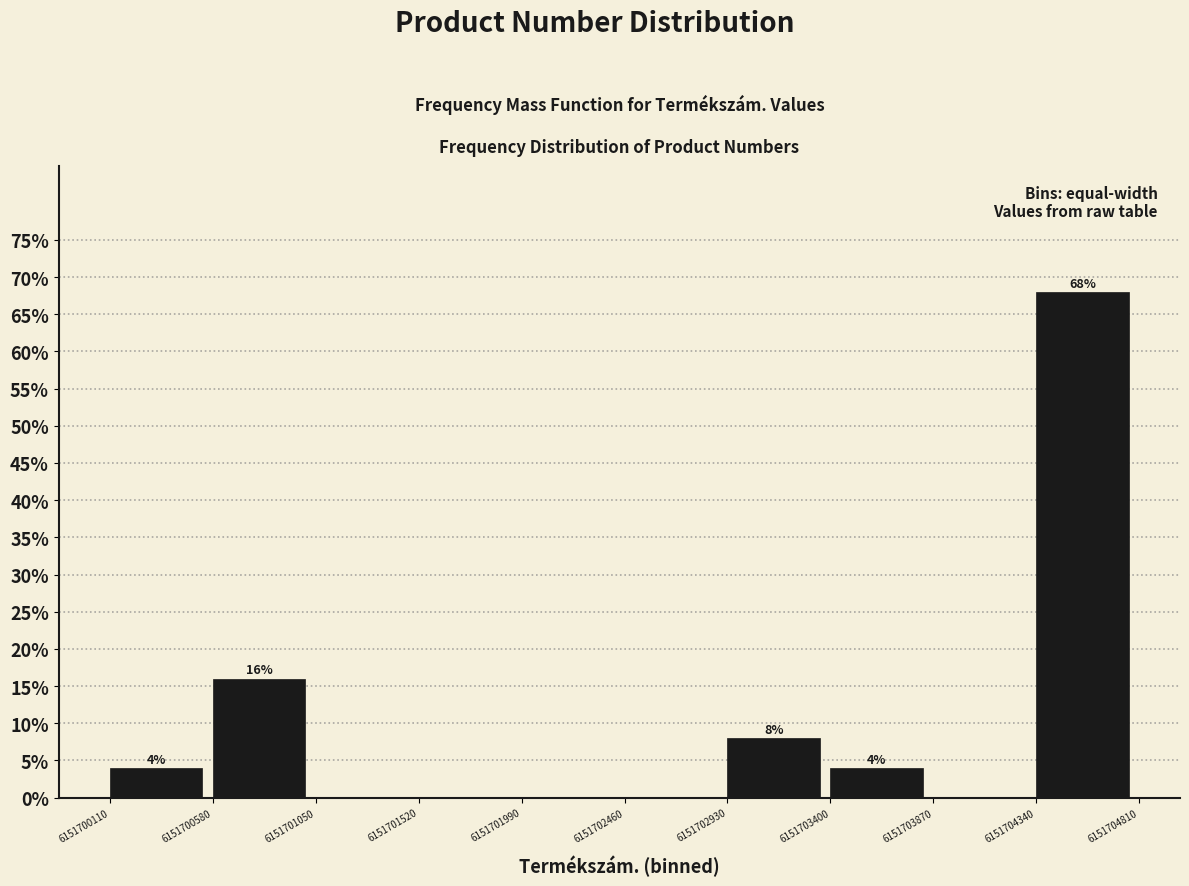

Over which range of the x-axis is the bar tallest?

6151704340 to 6151704810